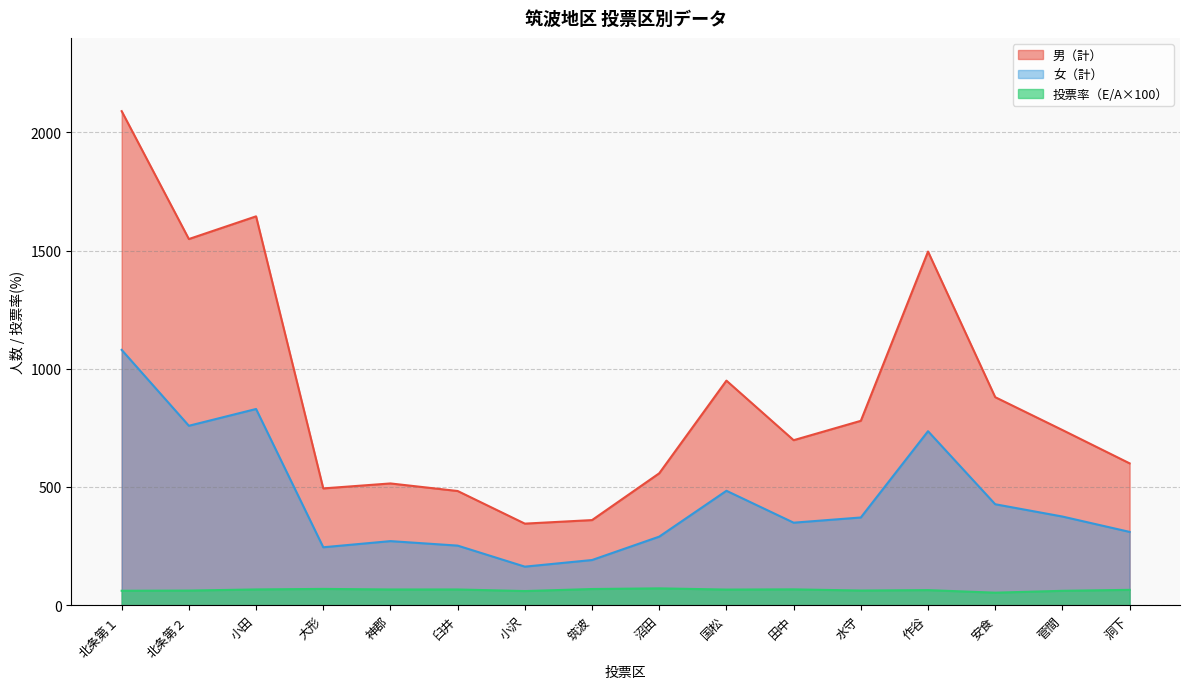

What is the sum of all 女（計） values?

7133.0